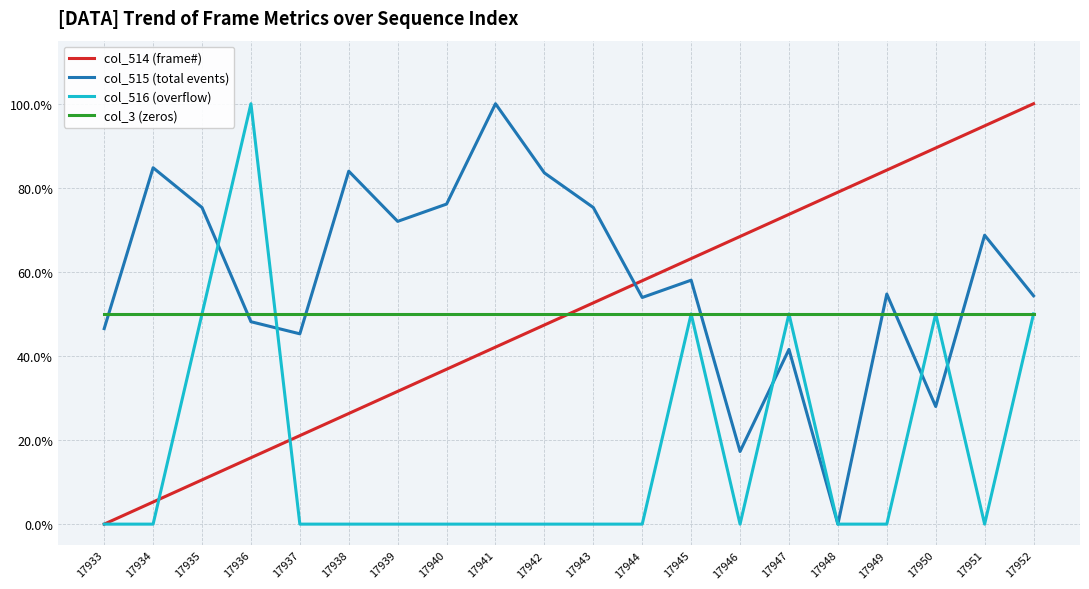

Reading left to right, transcribe all the data shown in this chart.

col_514 (frame#): 0.0	0.1	0.1	0.2	0.2	0.3	0.3	0.4	0.4	0.5	0.5	0.6	0.6	0.7	0.7	0.8	0.8	0.9	0.9	1.0
col_515 (total events): 0.5	0.8	0.8	0.5	0.5	0.8	0.7	0.8	1.0	0.8	0.8	0.5	0.6	0.2	0.4	0.0	0.5	0.3	0.7	0.5
col_516 (overflow): 0.0	0.0	0.5	1.0	0.0	0.0	0.0	0.0	0.0	0.0	0.0	0.0	0.5	0.0	0.5	0.0	0.0	0.5	0.0	0.5
col_3 (zeros): 0.5	0.5	0.5	0.5	0.5	0.5	0.5	0.5	0.5	0.5	0.5	0.5	0.5	0.5	0.5	0.5	0.5	0.5	0.5	0.5